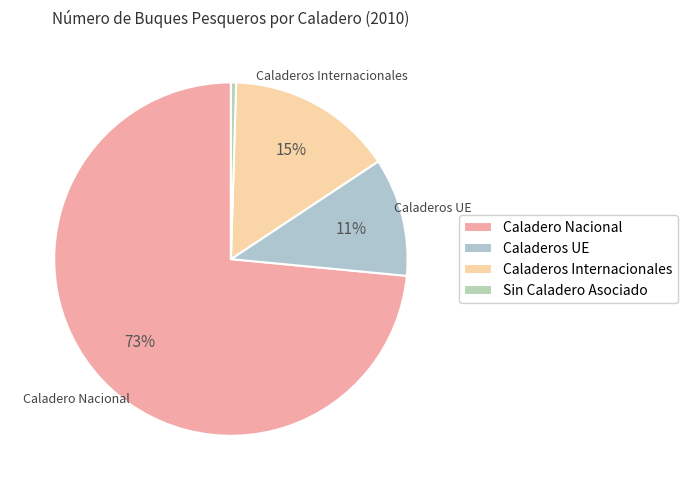

Which has a higher value, Caladeros UE or Caladeros Internacionales?

Caladeros Internacionales